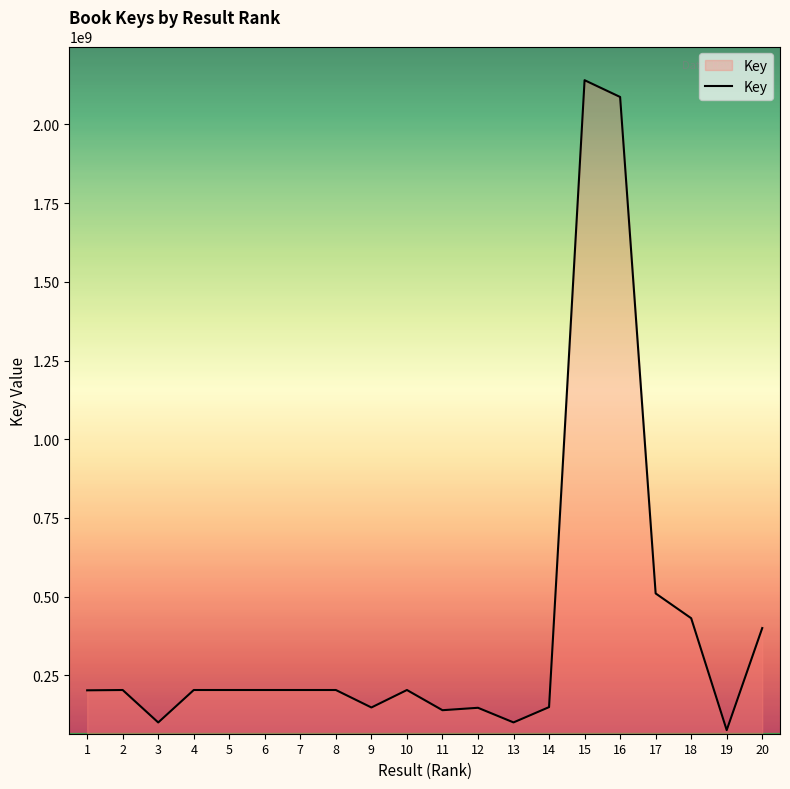

The chart shows a value of 203278905 at 6. True or false?

True